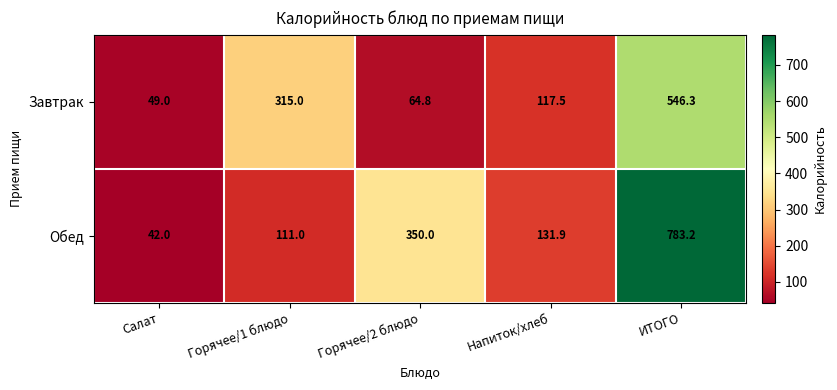

What is the minimum value shown in the chart?

42.0